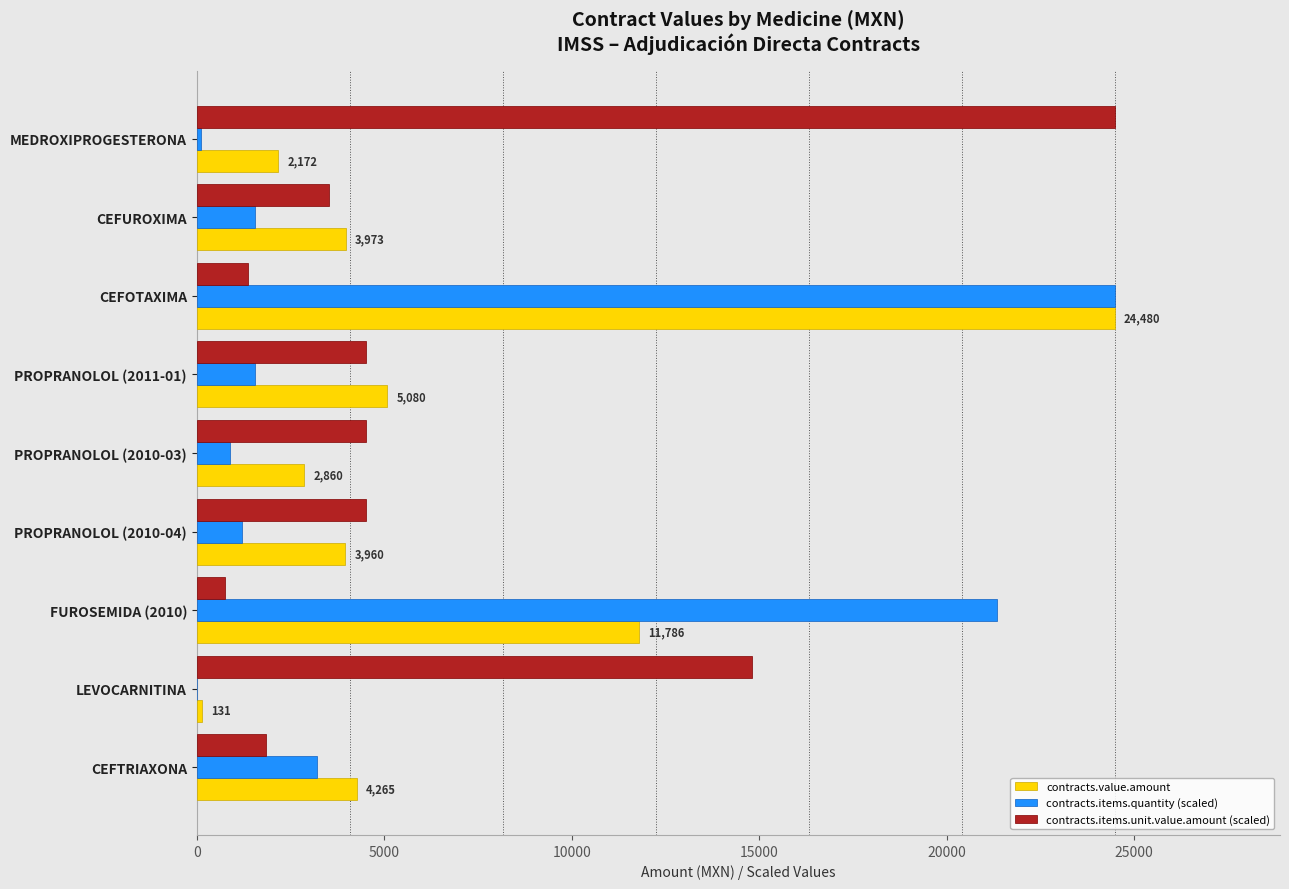

The contracts.value.amount series shows 2172.4 at MEDROXIPROGESTERONA. True or false?

True